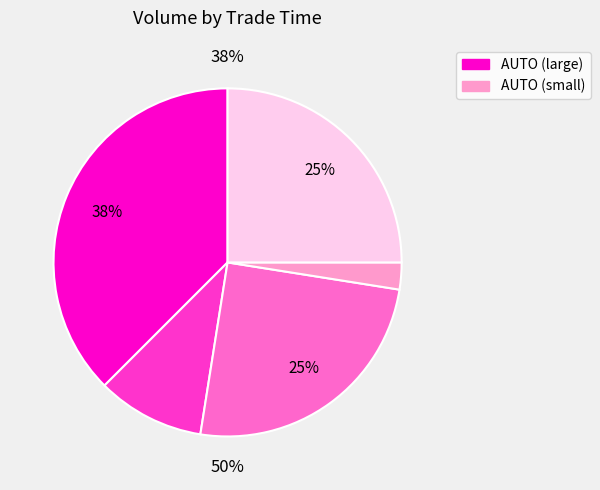

Which slice is the largest?

15:30:03